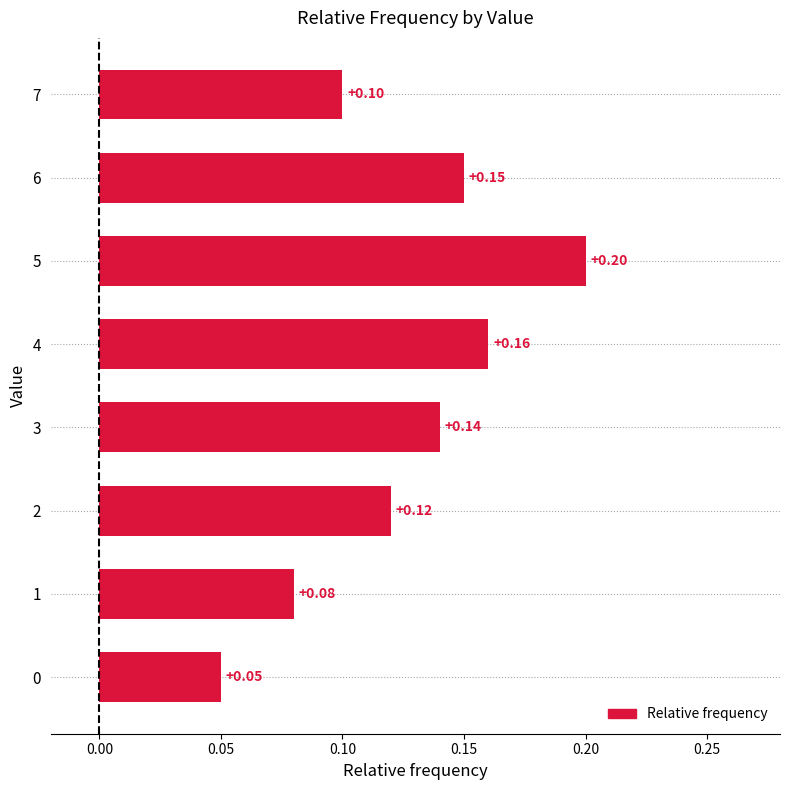

How many values are between 0 and 1?

8